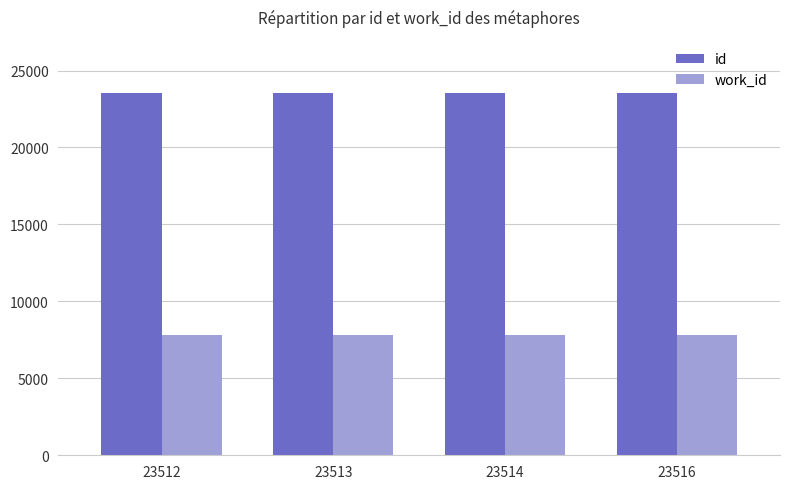

At how many categories does at least one series exceed 15344?

4